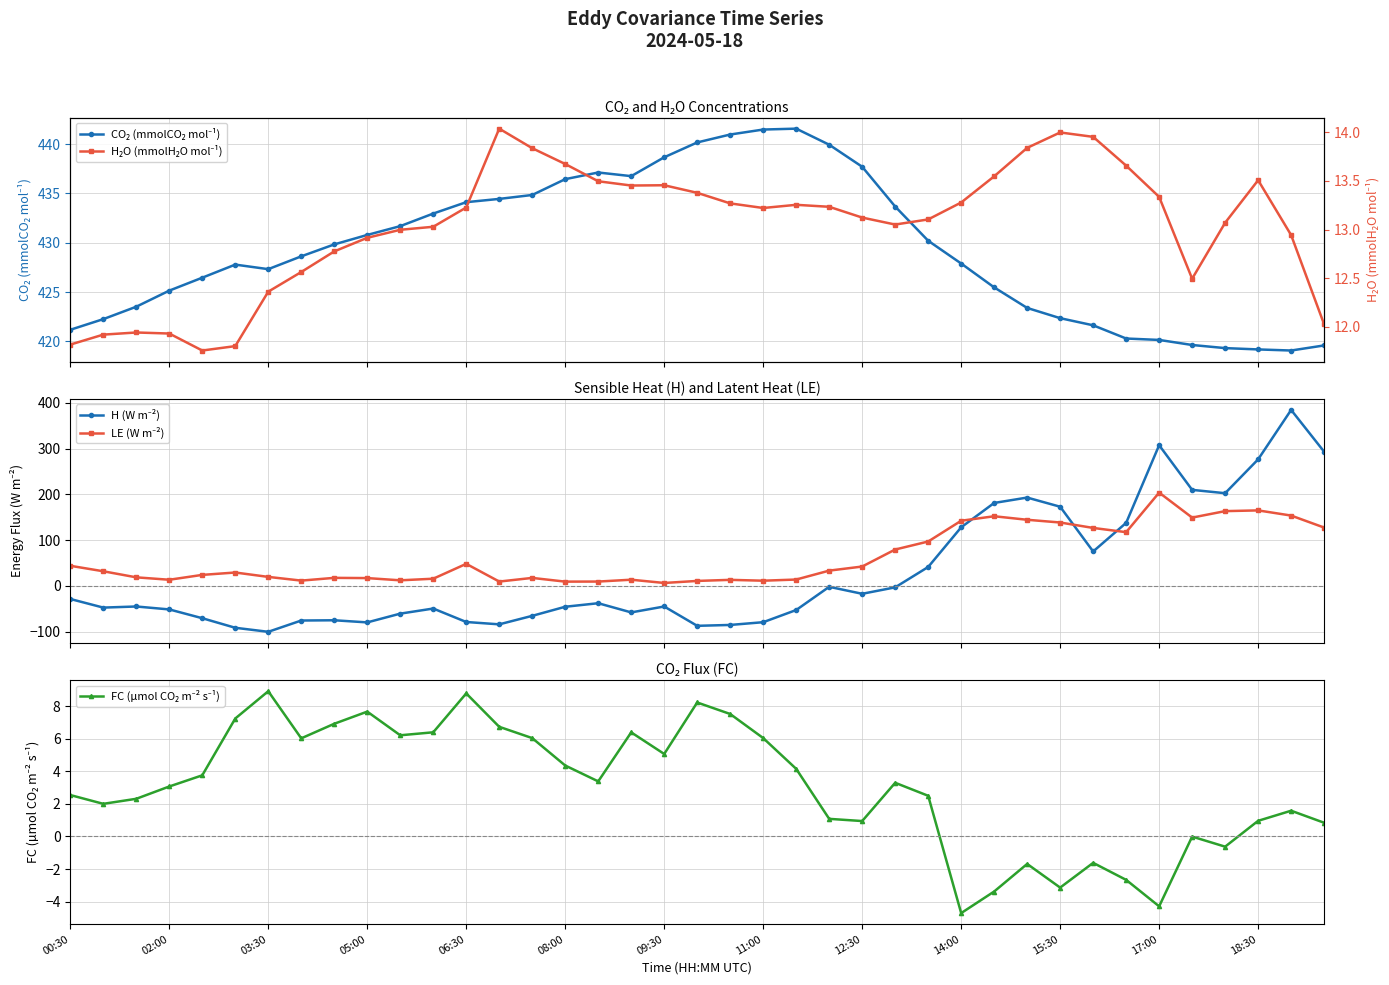

How many categories are shown in the chart?

39